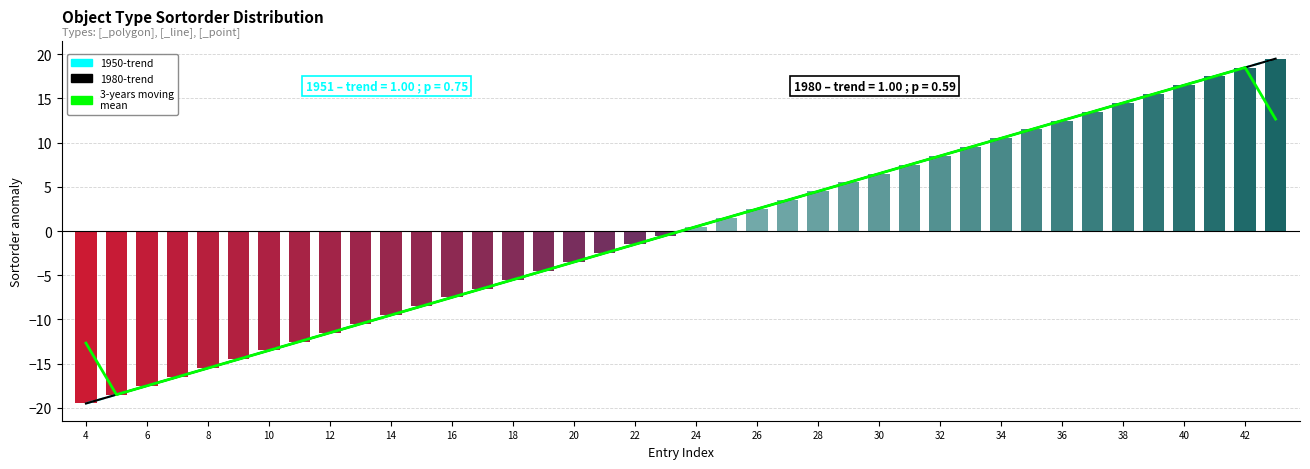

What is the value of the 3-years moving
mean bar at the 22nd from the left?

1.5